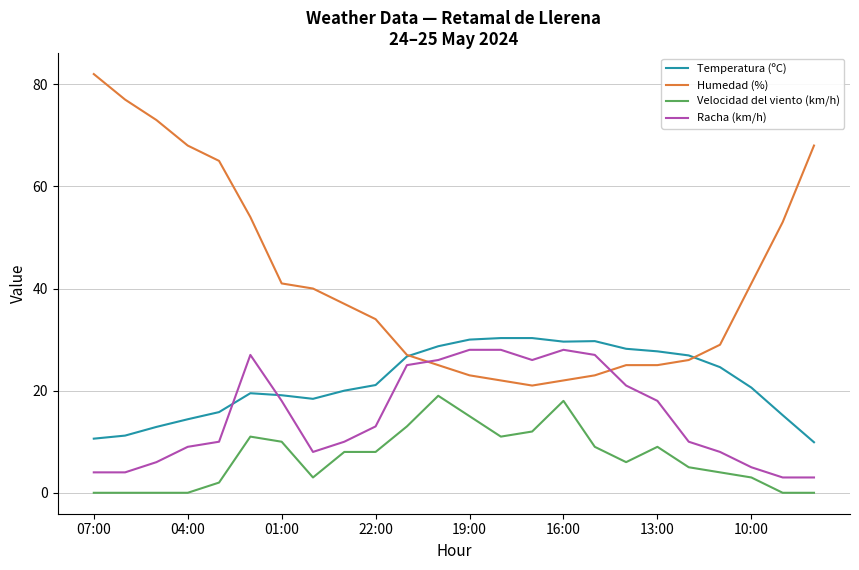

True or false: Humedad (%) and Velocidad del viento (km/h) intersect in this chart.

False